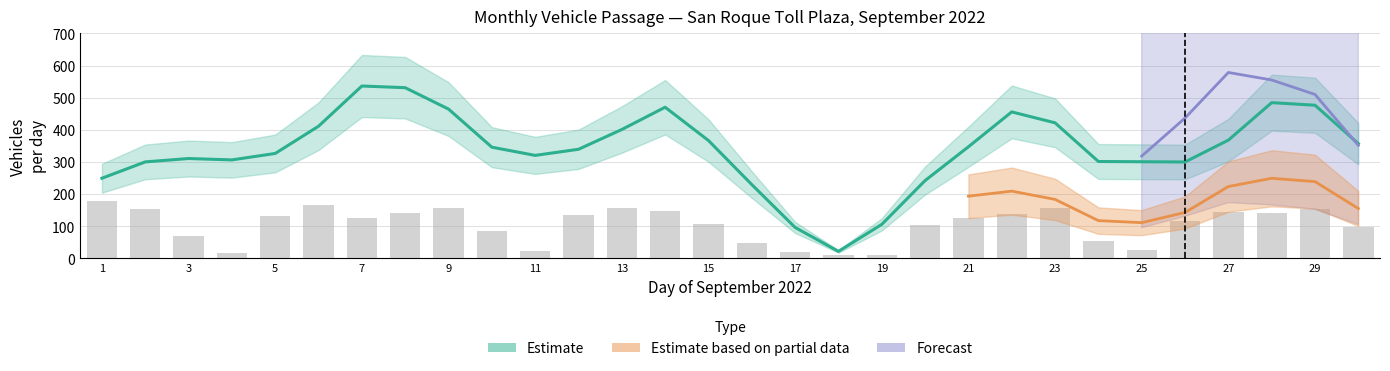

The BUSES 3 Y MAS EJES series shows 1 at 6. True or false?

False